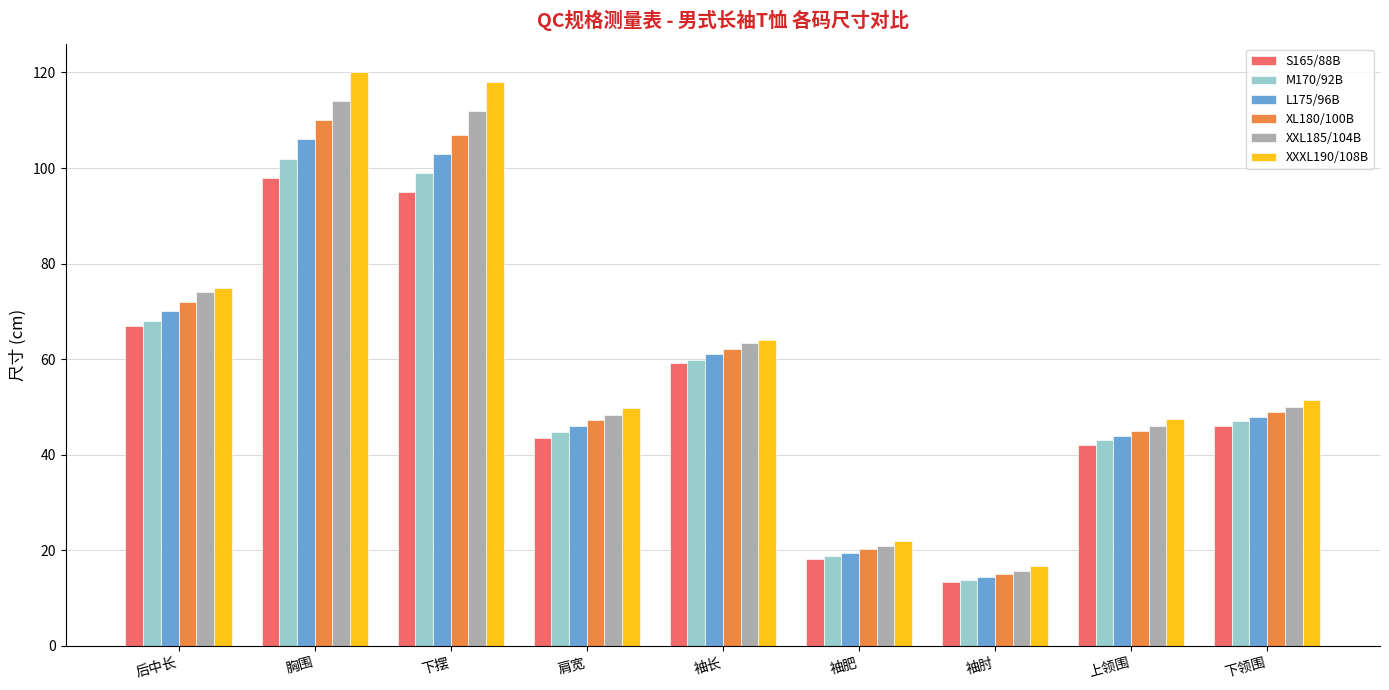

How many bars are there in total?

54